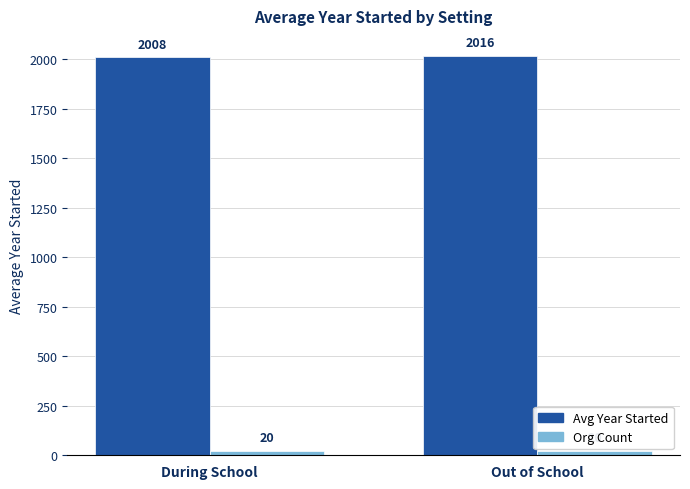

Which series has the largest range (max minus min)?

Avg Year Started